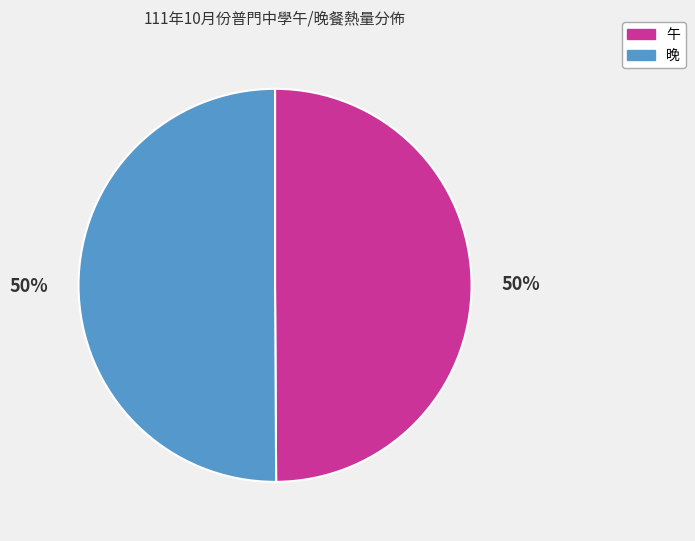

To the nearest percent, what is the average slice percentage?

50%